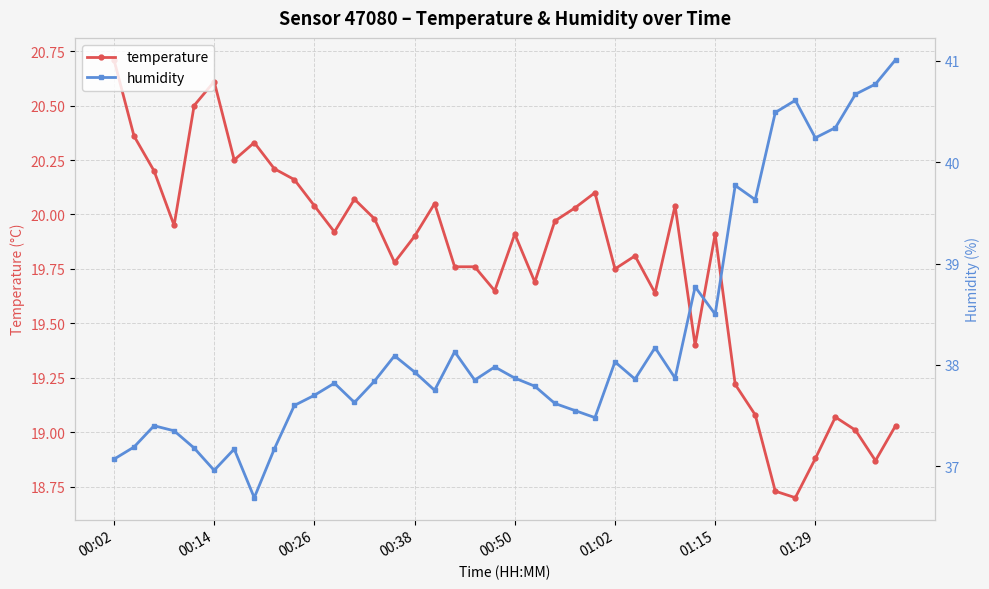

At how many categories does at least one series exceed 19?

40